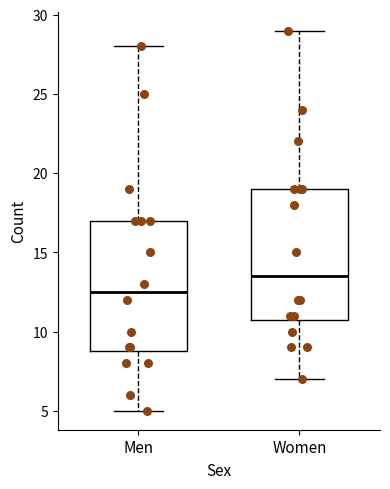

Reading left to right, transcribe this box plot: for each box, give where its median line is, the range the box spans, and where its two whiskers end, as read against the y-axis. The values are not printed on the chart, so give them approximately, as read against the axis.

Men: median 12.5, box 9.0 to 17.0, whiskers 5.0 to 28.0
Women: median 13.5, box 11.0 to 19.0, whiskers 7.0 to 29.0